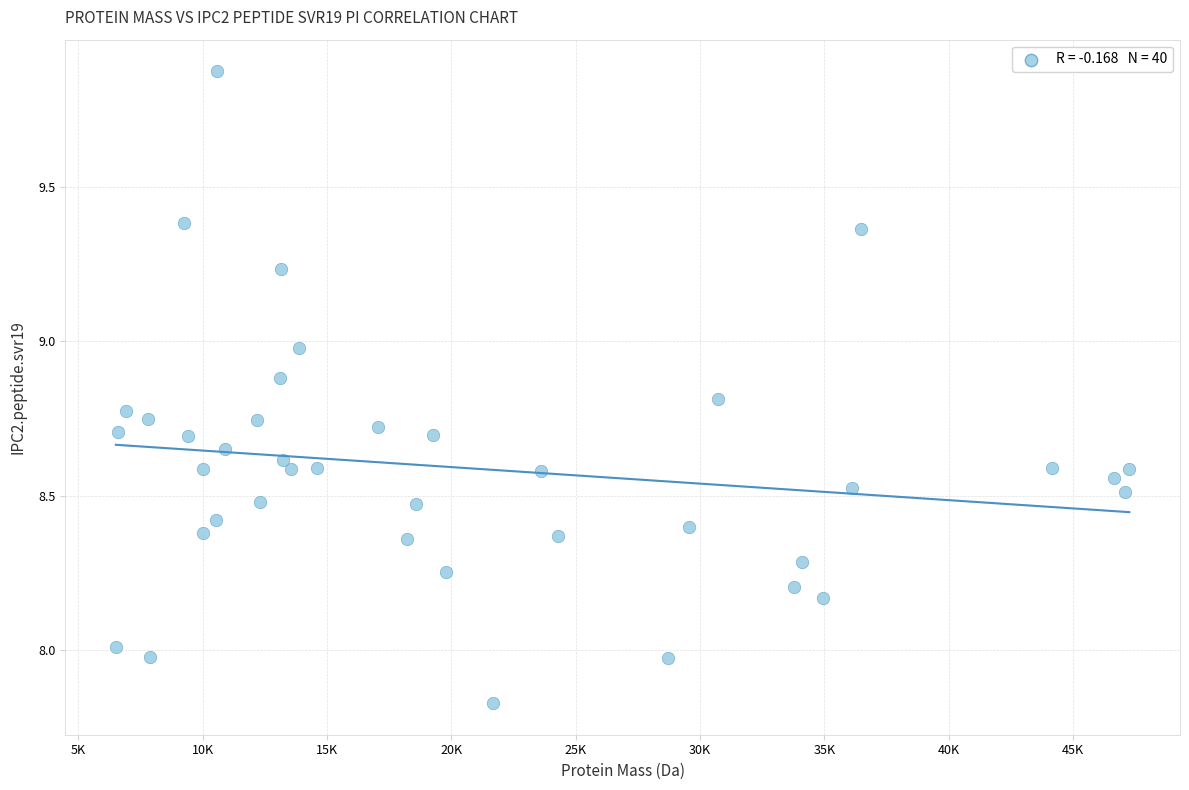

What is the range of X values (max minus min)?

40744.2